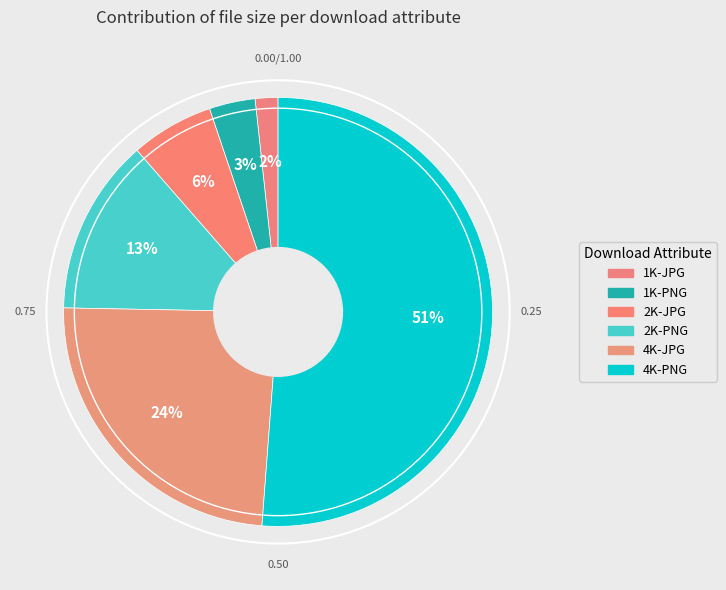

To the nearest percent, what is the combined percentage of 2K-JPG and 4K-PNG?

57%